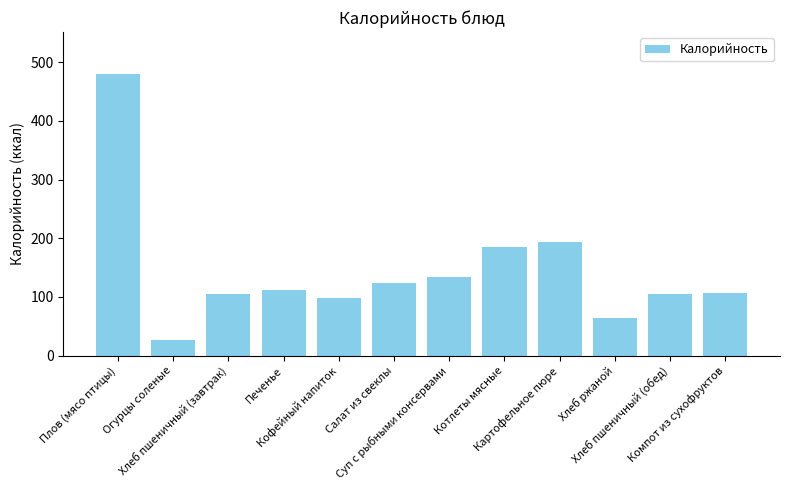

What is the difference between the second highest and second lowest values?

129.4